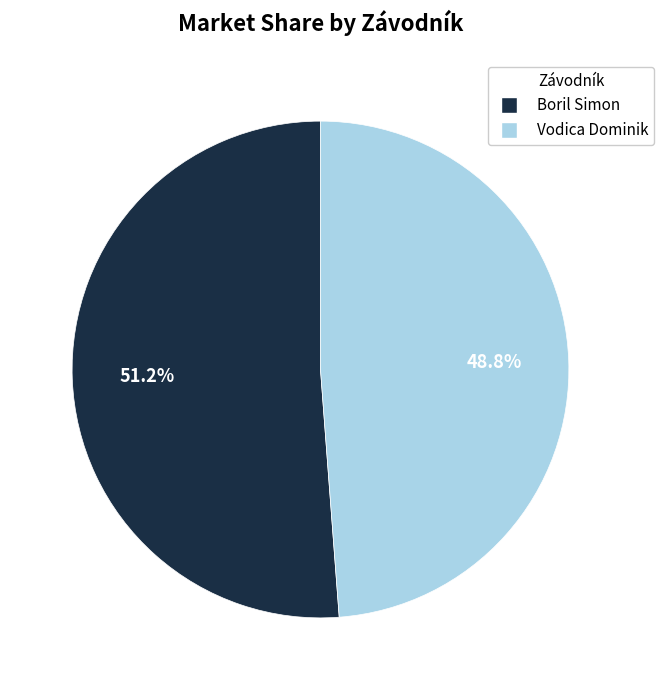

The Vodica Dominik slice represents 49% of the pie. True or false?

True